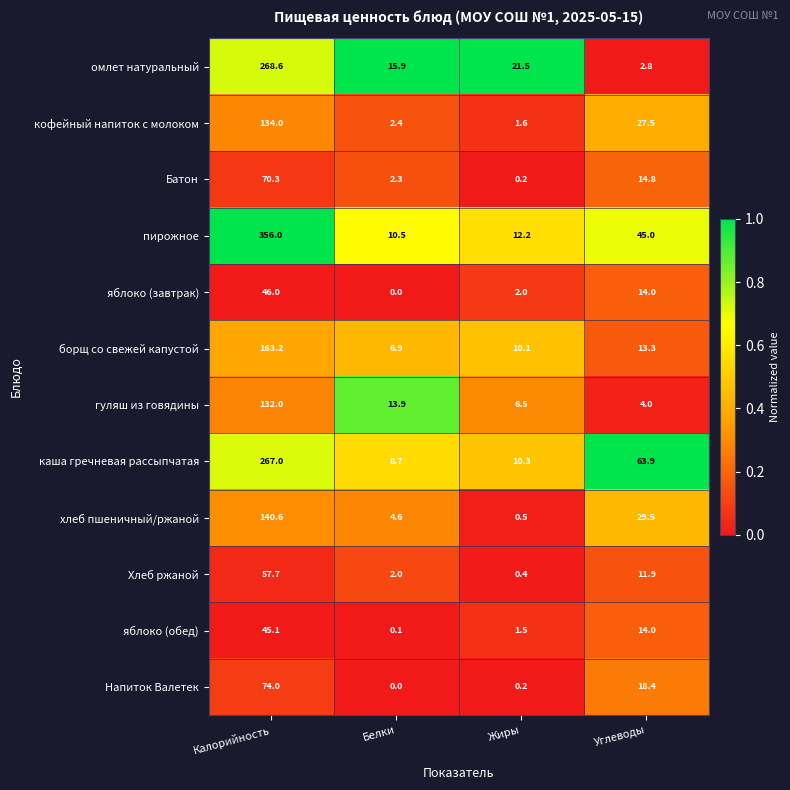

Which category has the highest value in the Хлеб ржаной series?

Калорийность